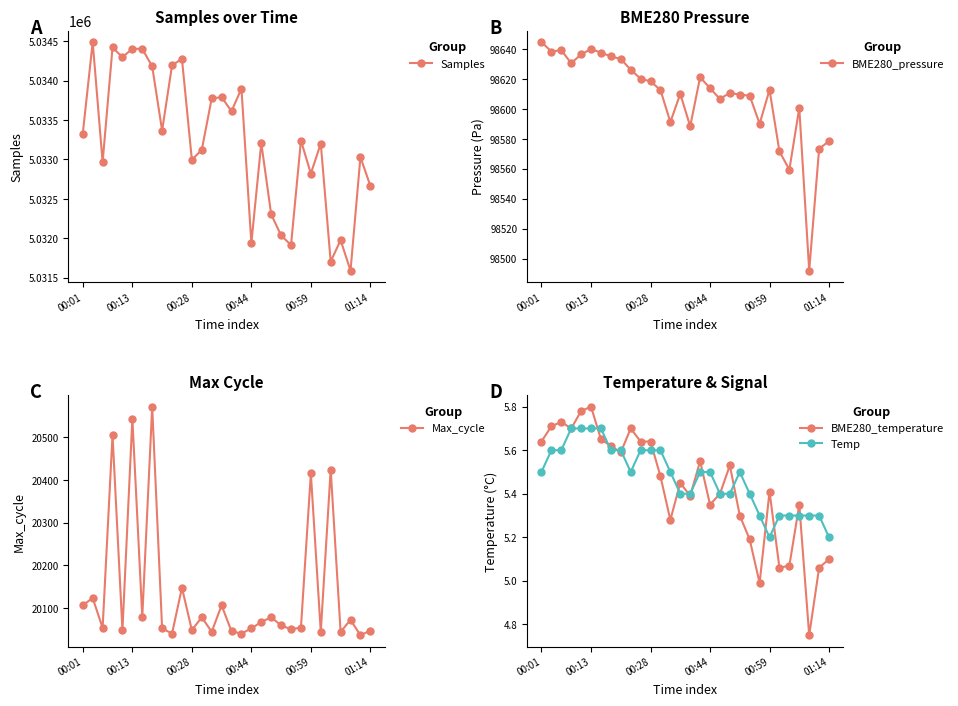

The Samples series shows 5034276.0 at 10. True or false?

True